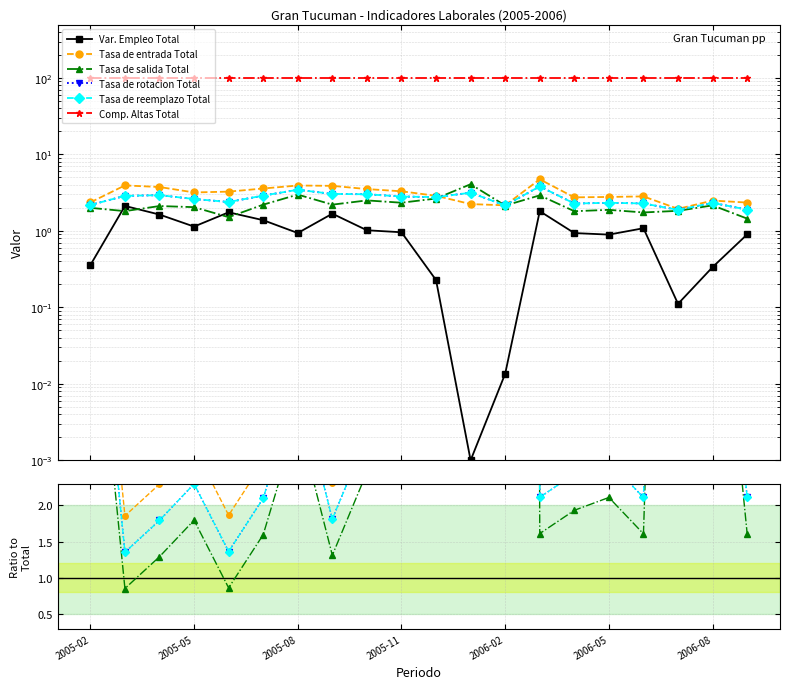

Which series ends up on top after the final intersection of Tasa de reemplazo Total and Tasa de entrada Total?

Tasa de entrada Total